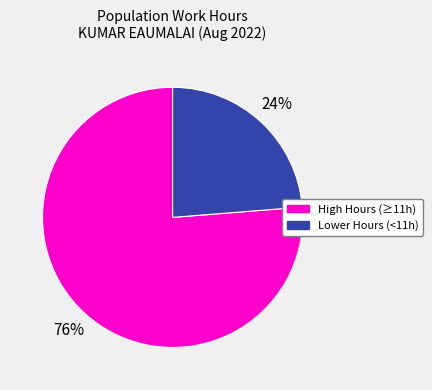

Count the number of slices in the pie.

2